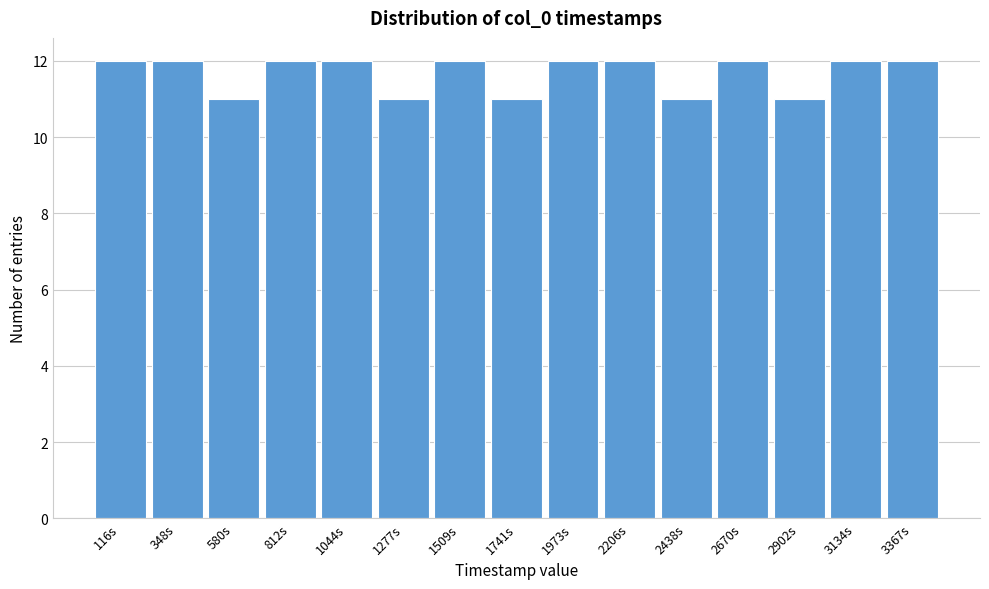

What is the height of the bar covering 2100 to 2300 on the x-axis? Neither the bar edges nor the heights are printed on the chart, so give them approximately, as read against the axes.

12